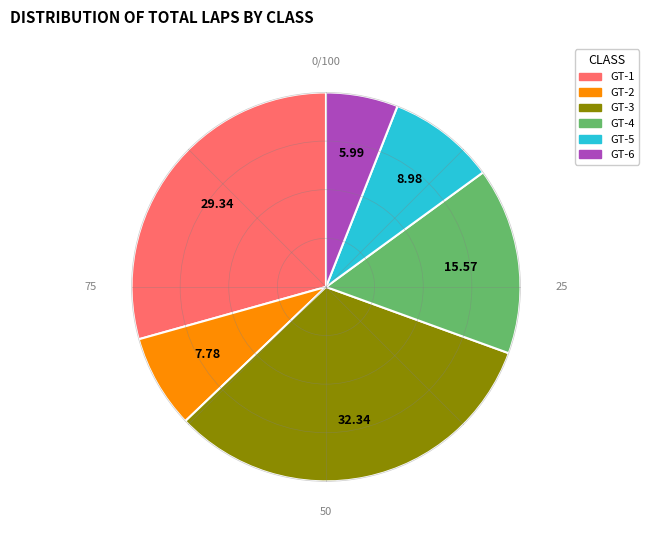

What is the ratio of the value at GT-5 to the value at GT-3?

0.3